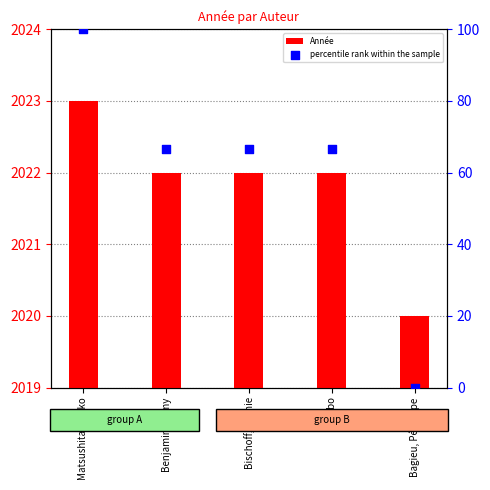

Which series contains the highest Y value?

Année